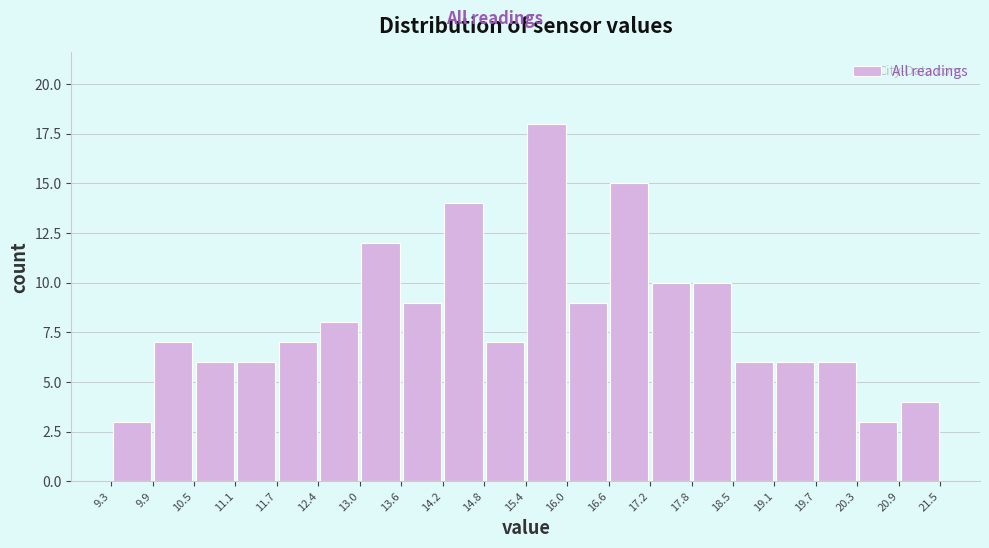

Reading left to right, transcribe this chart: for each bar, give the range it covers on the x-axis and its height. The values are not printed on the chart, so give them approximately, as read against the axis.

9.3 to 9.9: 3
9.9 to 10.5: 7
10.5 to 11.1: 6
11.1 to 11.7: 6
11.7 to 12.4: 7
12.4 to 13.0: 8
13.0 to 13.6: 12
13.6 to 14.2: 9
14.2 to 14.8: 14
14.8 to 15.4: 7
15.4 to 16.0: 18
16.0 to 16.6: 9
16.6 to 17.2: 15
17.2 to 17.8: 10
17.8 to 18.5: 10
18.5 to 19.1: 6
19.1 to 19.7: 6
19.7 to 20.3: 6
20.3 to 20.9: 3
20.9 to 21.5: 4